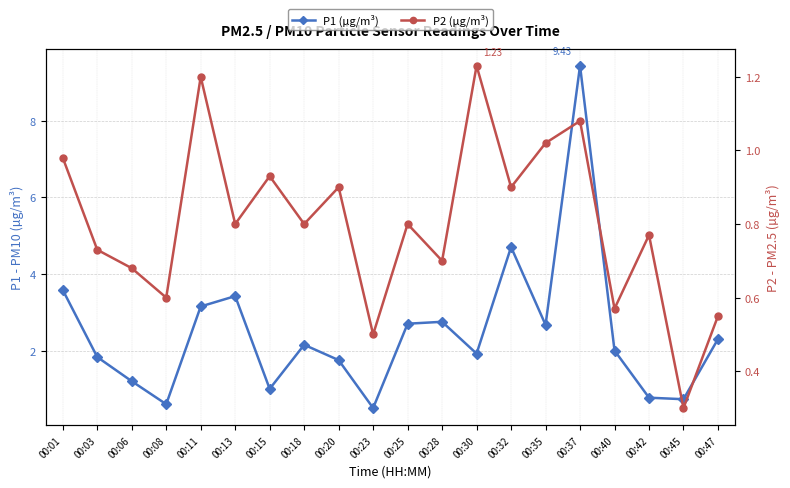

What is the difference between the maximum and second lowest values in the P1 (µg/m³) series?

8.8